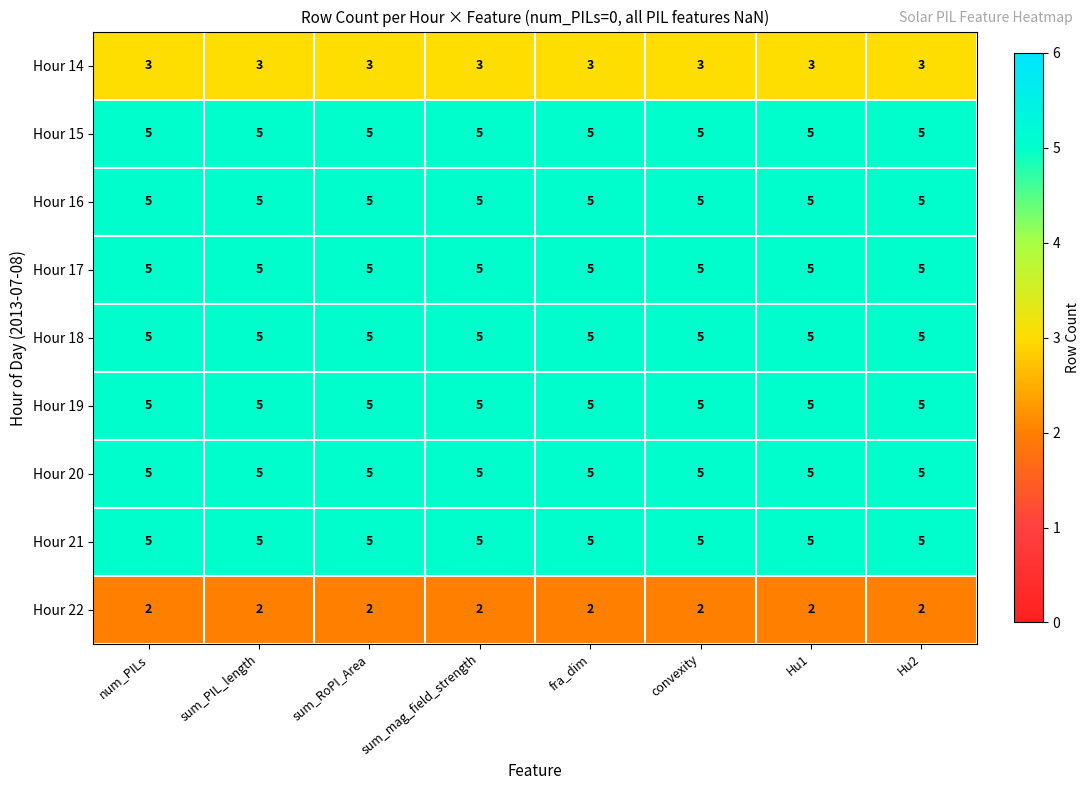

What is the approximate value of Hour 17 at num_PILs?

5